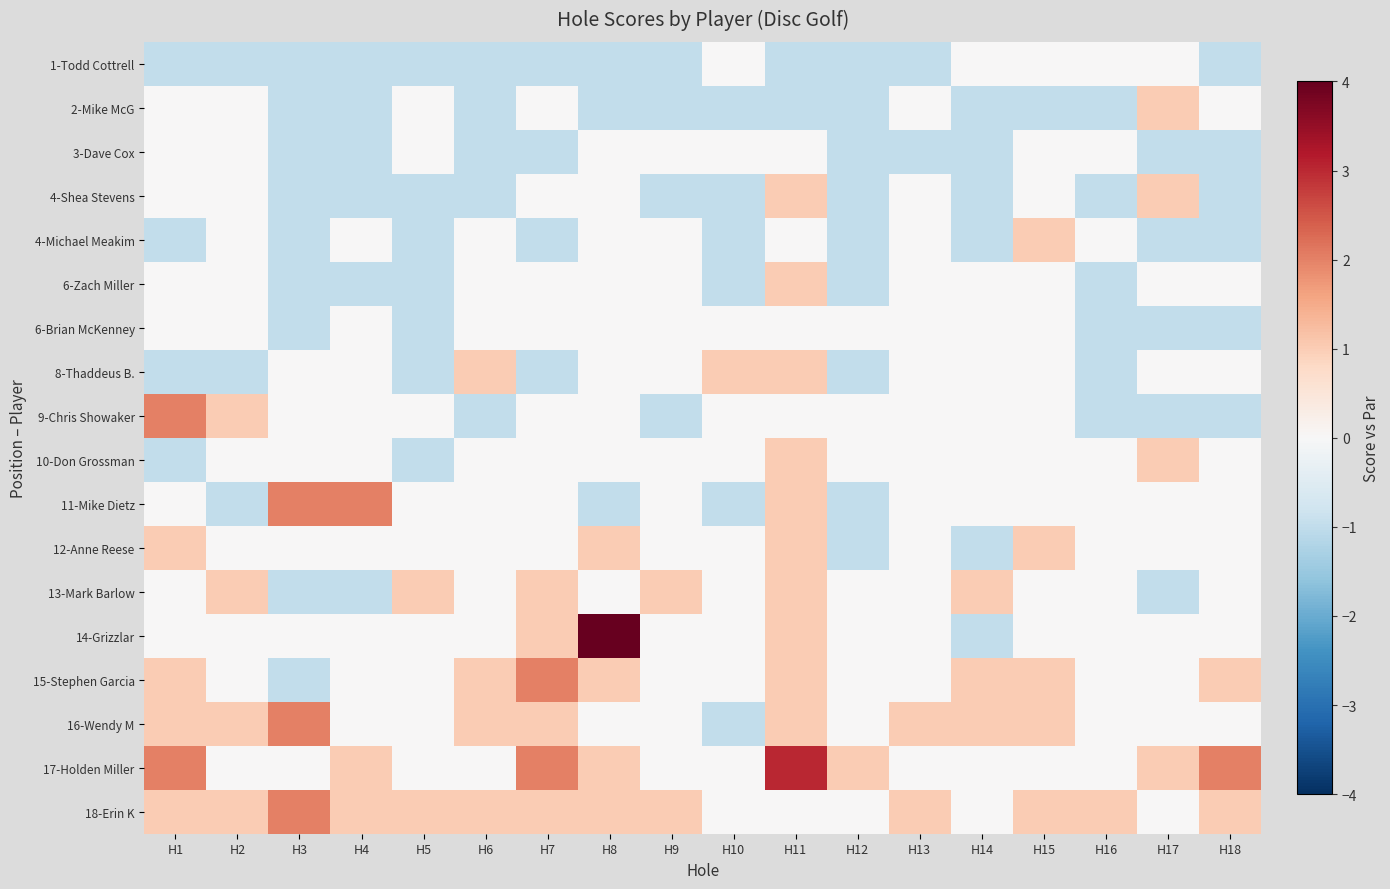

Reading left to right, list all the values displayed in this chart.

1-Todd Cottrell: H1=-1	H2=-1	H3=-1	H4=-1	H5=-1	H6=-1	H7=-1	H8=-1	H9=-1	H10=0	H11=-1	H12=-1	H13=-1	H14=0	H15=0	H16=0	H17=0	H18=-1
2-Mike McG: H1=0	H2=0	H3=-1	H4=-1	H5=0	H6=-1	H7=0	H8=-1	H9=-1	H10=-1	H11=-1	H12=-1	H13=0	H14=-1	H15=-1	H16=-1	H17=1	H18=0
3-Dave Cox: H1=0	H2=0	H3=-1	H4=-1	H5=0	H6=-1	H7=-1	H8=0	H9=0	H10=0	H11=0	H12=-1	H13=-1	H14=-1	H15=0	H16=0	H17=-1	H18=-1
4-Shea Stevens: H1=0	H2=0	H3=-1	H4=-1	H5=-1	H6=-1	H7=0	H8=0	H9=-1	H10=-1	H11=1	H12=-1	H13=0	H14=-1	H15=0	H16=-1	H17=1	H18=-1
4-Michael Meakim: H1=-1	H2=0	H3=-1	H4=0	H5=-1	H6=0	H7=-1	H8=0	H9=0	H10=-1	H11=0	H12=-1	H13=0	H14=-1	H15=1	H16=0	H17=-1	H18=-1
6-Zach Miller: H1=0	H2=0	H3=-1	H4=-1	H5=-1	H6=0	H7=0	H8=0	H9=0	H10=-1	H11=1	H12=-1	H13=0	H14=0	H15=0	H16=-1	H17=0	H18=0
6-Brian McKenney: H1=0	H2=0	H3=-1	H4=0	H5=-1	H6=0	H7=0	H8=0	H9=0	H10=0	H11=0	H12=0	H13=0	H14=0	H15=0	H16=-1	H17=-1	H18=-1
8-Thaddeus B.: H1=-1	H2=-1	H3=0	H4=0	H5=-1	H6=1	H7=-1	H8=0	H9=0	H10=1	H11=1	H12=-1	H13=0	H14=0	H15=0	H16=-1	H17=0	H18=0
9-Chris Showaker: H1=2	H2=1	H3=0	H4=0	H5=0	H6=-1	H7=0	H8=0	H9=-1	H10=0	H11=0	H12=0	H13=0	H14=0	H15=0	H16=-1	H17=-1	H18=-1
10-Don Grossman: H1=-1	H2=0	H3=0	H4=0	H5=-1	H6=0	H7=0	H8=0	H9=0	H10=0	H11=1	H12=0	H13=0	H14=0	H15=0	H16=0	H17=1	H18=0
11-Mike Dietz: H1=0	H2=-1	H3=2	H4=2	H5=0	H6=0	H7=0	H8=-1	H9=0	H10=-1	H11=1	H12=-1	H13=0	H14=0	H15=0	H16=0	H17=0	H18=0
12-Anne Reese: H1=1	H2=0	H3=0	H4=0	H5=0	H6=0	H7=0	H8=1	H9=0	H10=0	H11=1	H12=-1	H13=0	H14=-1	H15=1	H16=0	H17=0	H18=0
13-Mark Barlow: H1=0	H2=1	H3=-1	H4=-1	H5=1	H6=0	H7=1	H8=0	H9=1	H10=0	H11=1	H12=0	H13=0	H14=1	H15=0	H16=0	H17=-1	H18=0
14-Grizzlar: H1=0	H2=0	H3=0	H4=0	H5=0	H6=0	H7=1	H8=4	H9=0	H10=0	H11=1	H12=0	H13=0	H14=-1	H15=0	H16=0	H17=0	H18=0
15-Stephen Garcia: H1=1	H2=0	H3=-1	H4=0	H5=0	H6=1	H7=2	H8=1	H9=0	H10=0	H11=1	H12=0	H13=0	H14=1	H15=1	H16=0	H17=0	H18=1
16-Wendy M: H1=1	H2=1	H3=2	H4=0	H5=0	H6=1	H7=1	H8=0	H9=0	H10=-1	H11=1	H12=0	H13=1	H14=1	H15=1	H16=0	H17=0	H18=0
17-Holden Miller: H1=2	H2=0	H3=0	H4=1	H5=0	H6=0	H7=2	H8=1	H9=0	H10=0	H11=3	H12=1	H13=0	H14=0	H15=0	H16=0	H17=1	H18=2
18-Erin K: H1=1	H2=1	H3=2	H4=1	H5=1	H6=1	H7=1	H8=1	H9=1	H10=0	H11=0	H12=0	H13=1	H14=0	H15=1	H16=1	H17=0	H18=1